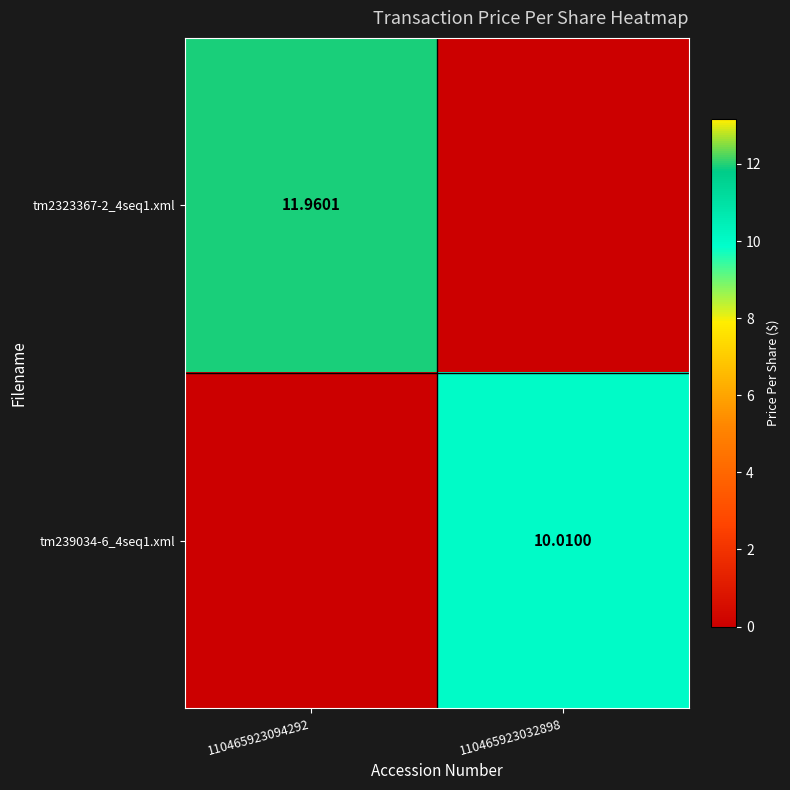

Rank the series by their average value, from highest to lowest.

tm2323367-2_4seq1.xml, tm239034-6_4seq1.xml